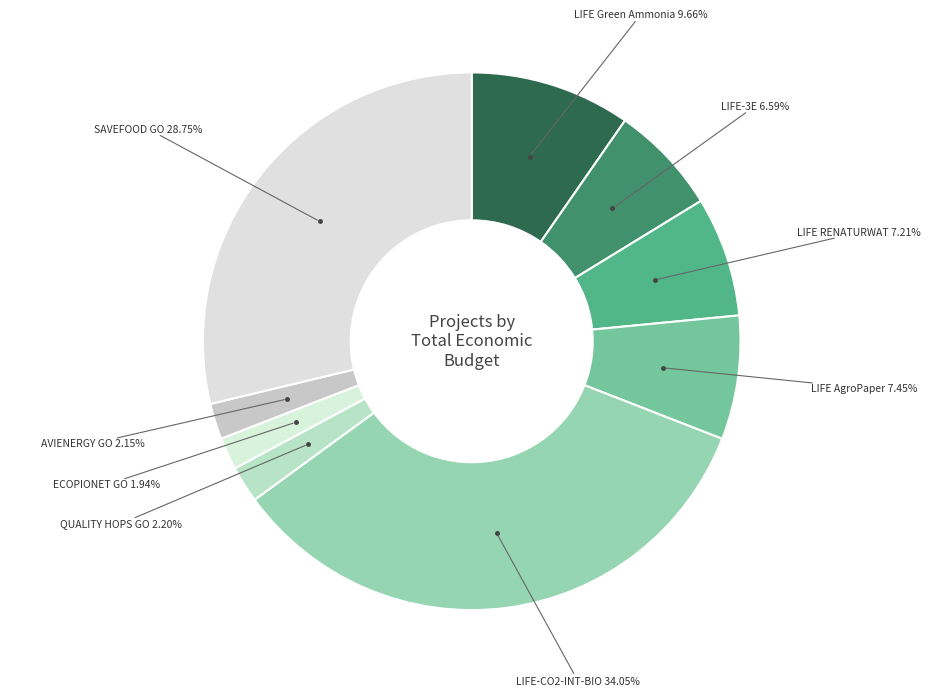

How many segments does this pie chart have?

9